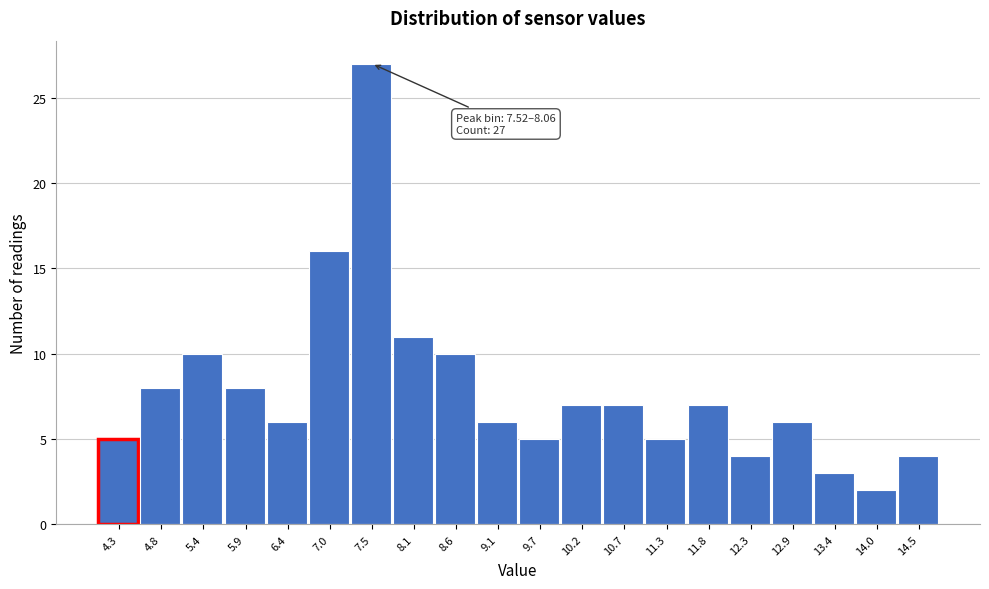

Reading right to left, what are all the values shown in this chart?

4	2	3	6	4	7	5	7	7	5	6	10	11	27	16	6	8	10	8	5